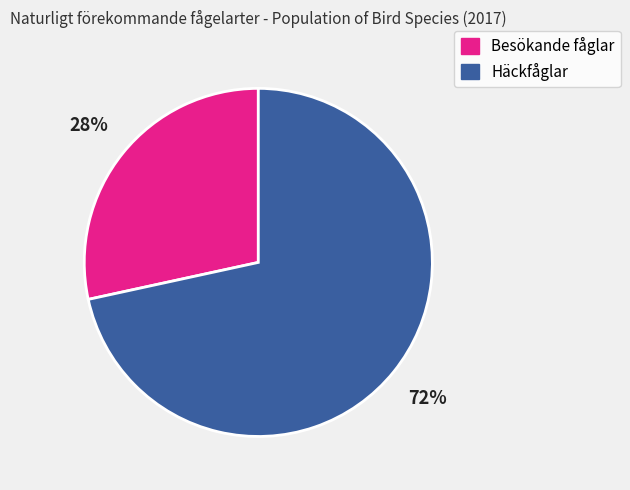

Combined, do Besökande fåglar and Häckfåglar account for over 50%?

Yes